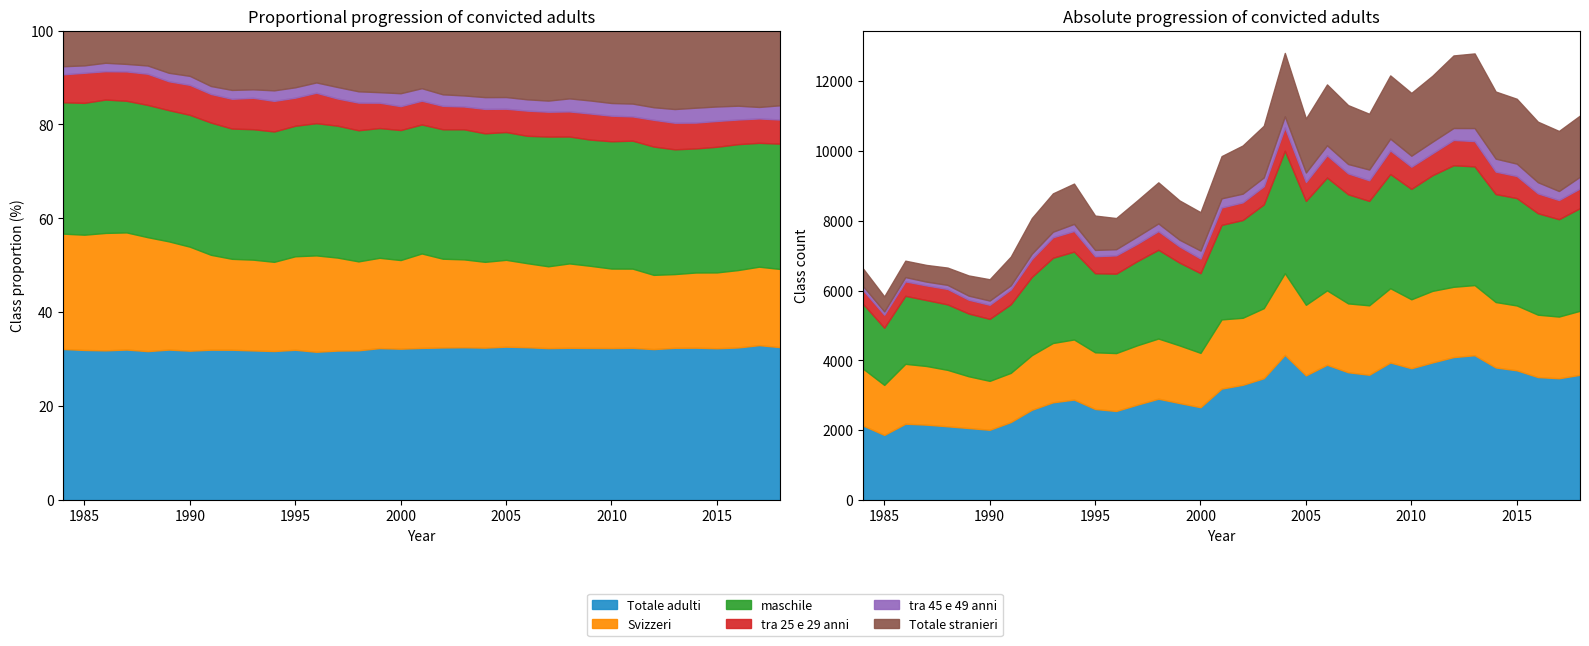

Rank the categories by Totale stranieri value from highest to lowest.

2013, 2012, 2014, 2011, 2015, 2004, 2009, 2010, 2018, 2006, 2016, 2017, 2007, 2008, 2005, 2003, 2002, 2001, 1998, 1994, 1999, 2000, 1993, 1997, 1992, 1995, 1996, 1991, 1990, 1989, 1984, 1988, 1987, 1986, 1985